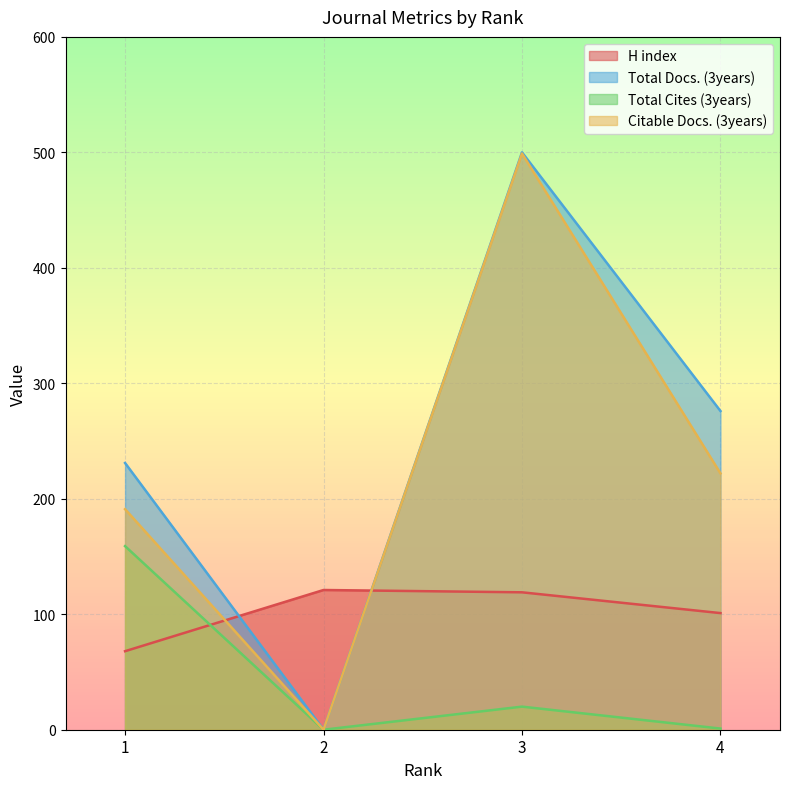

What is the difference between the maximum and minimum values in the Total Docs. (3years) series?

500